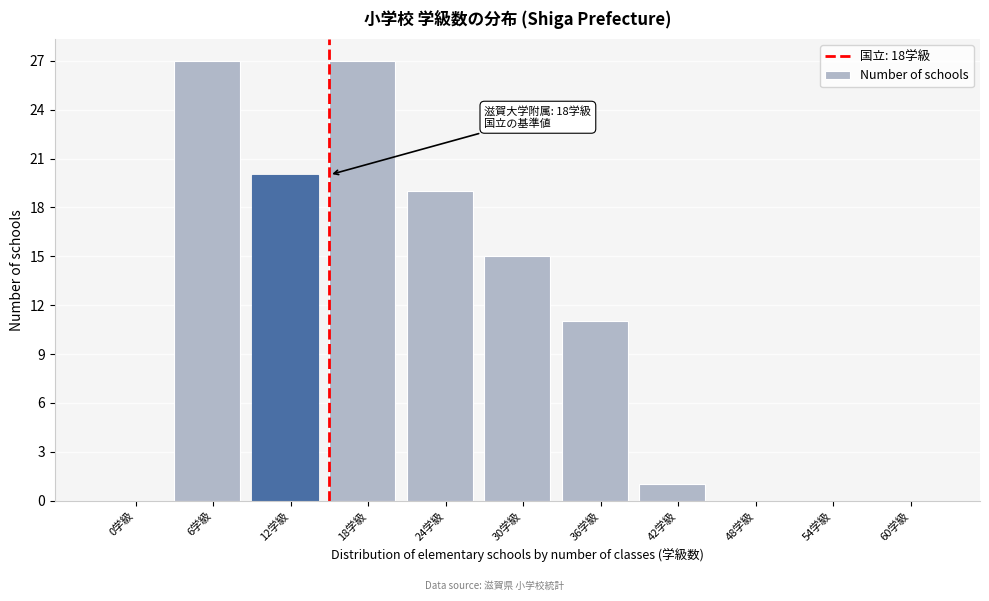

Reading right to left, transcribe all the data shown in this chart.

60学級=0	54学級=0	48学級=0	42学級=1	36学級=11	30学級=15	24学級=19	18学級=27	12学級=20	6学級=27	0学級=0